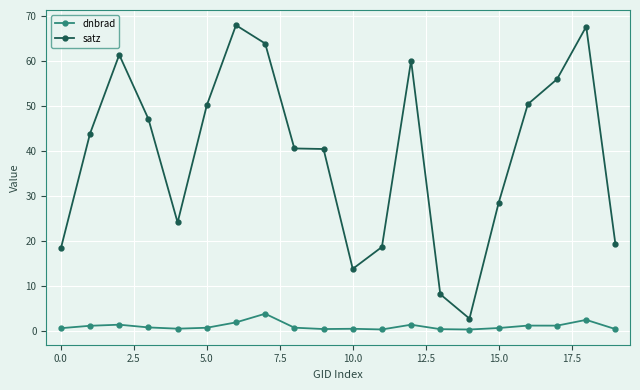

What is the average value of the satz series?

39.2